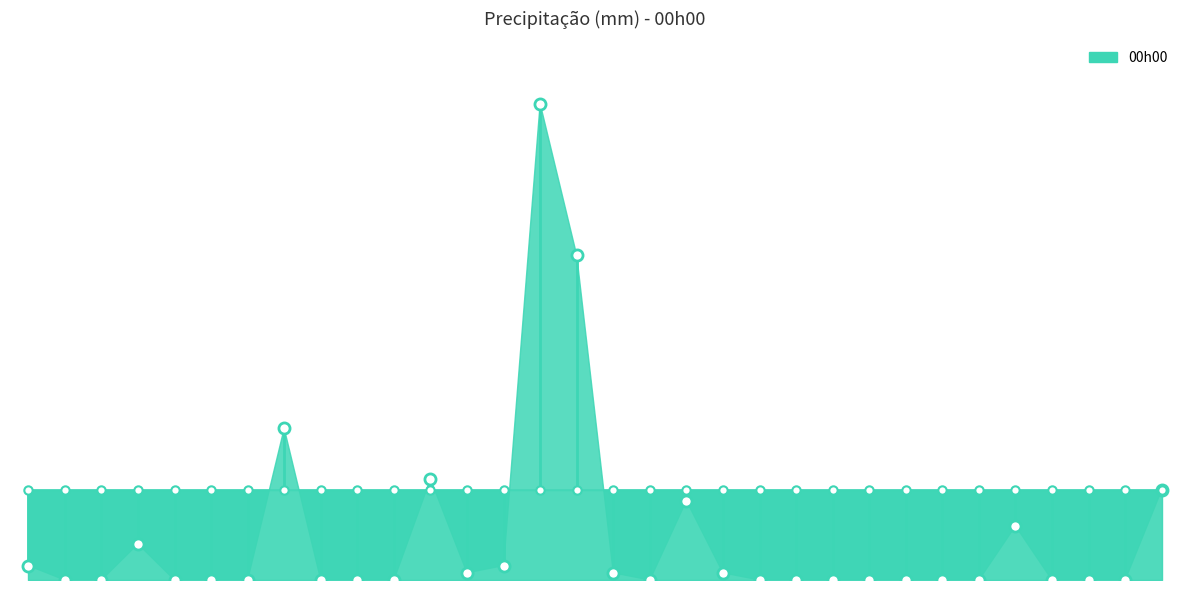

Is it true that the value at CV is 0.4?

True